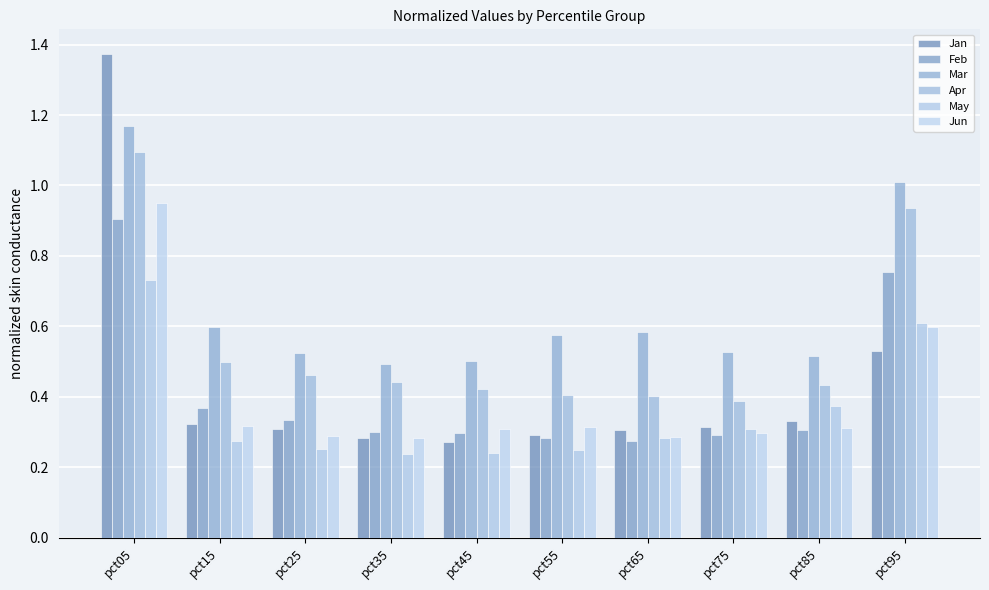

What is the sum of all Jun values?

4.0